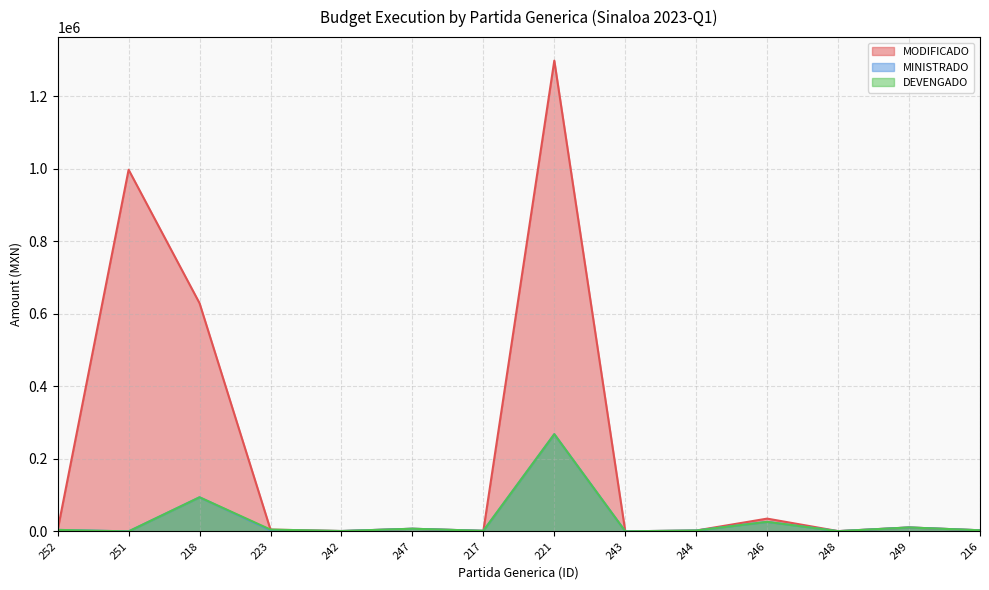

What is the label of the 6th point from the right?

243